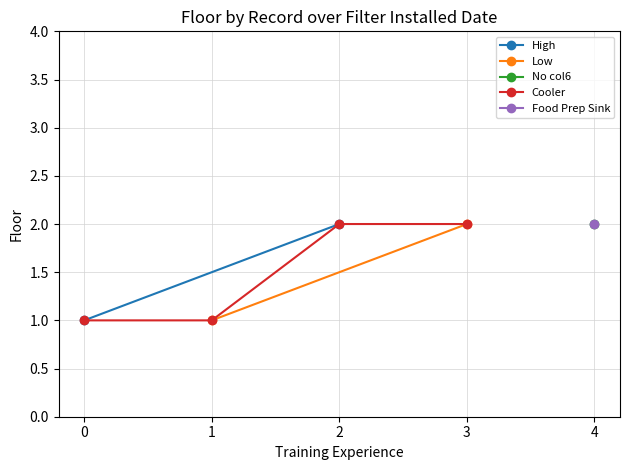

How many values are between 1 and 2?

5